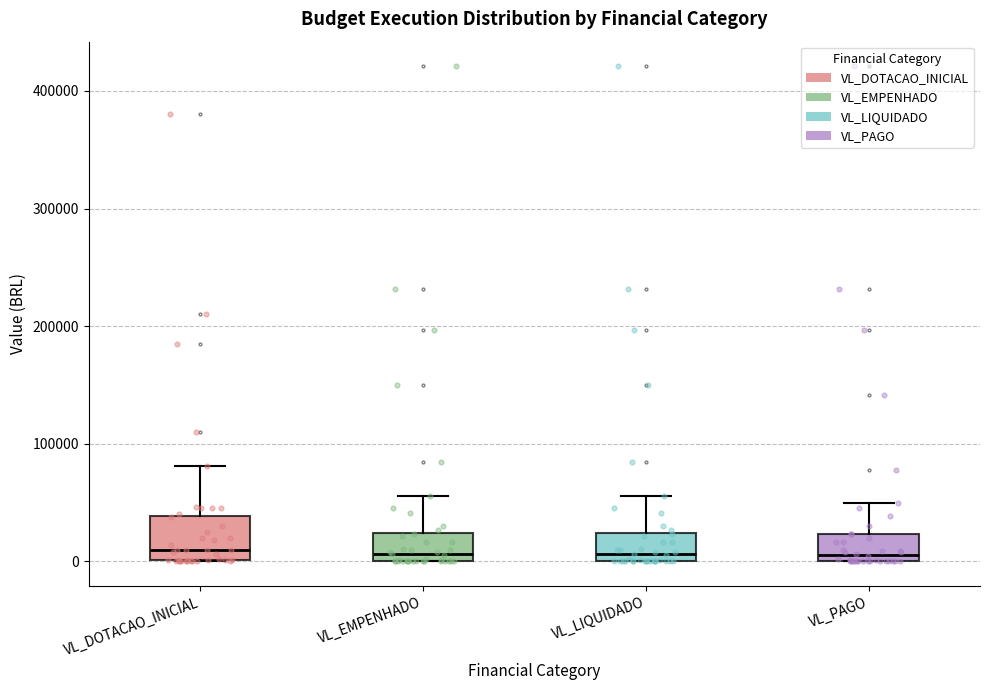

Reading left to right, read every box against the y-axis: the position of its median line, the range the box covers, and the ends of its whiskers. The values are not printed on the chart, so give them approximately, as read against the axis.

VL_DOTACAO_INICIAL: median 10000, box 0 to 40000, whiskers 0 to 80000
VL_EMPENHADO: median 10000, box 0 to 20000, whiskers 0 to 60000
VL_LIQUIDADO: median 10000, box 0 to 20000, whiskers 0 to 60000
VL_PAGO: median 10000, box 0 to 20000, whiskers 0 to 50000